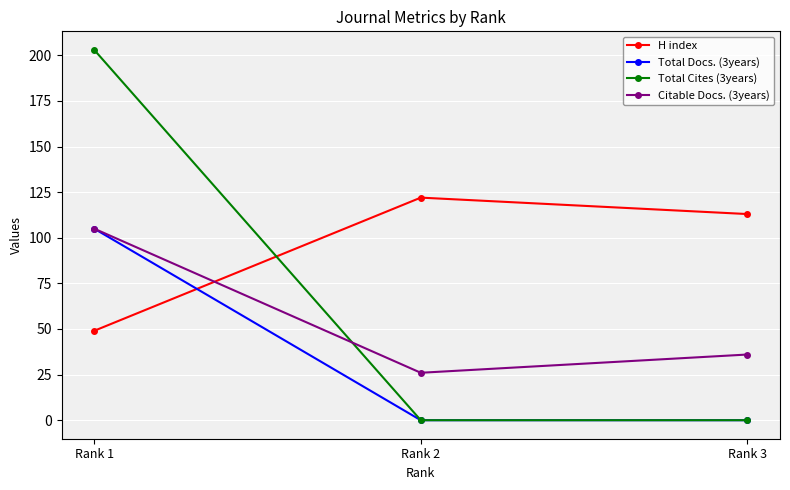

What is the greatest value displayed?

203